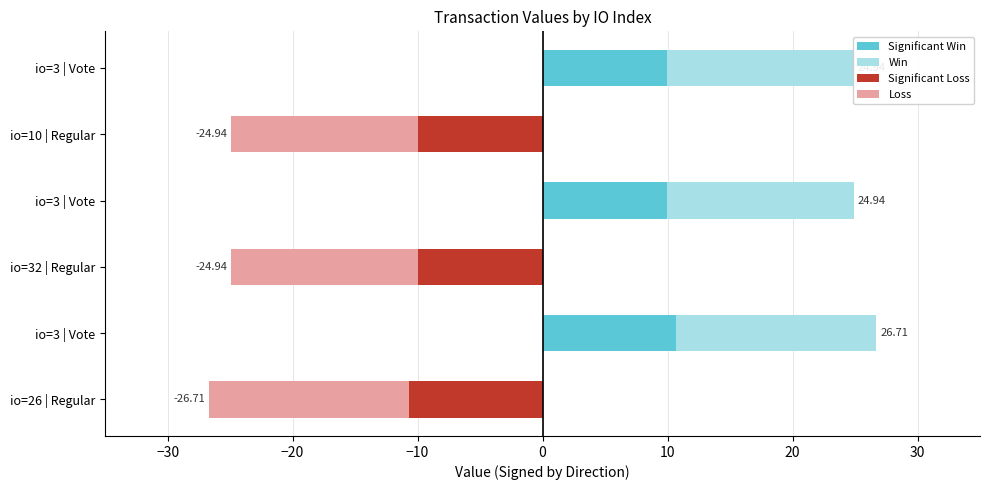

What are all the series names shown in the legend?

Loss, Significant Loss, Win, Significant Win